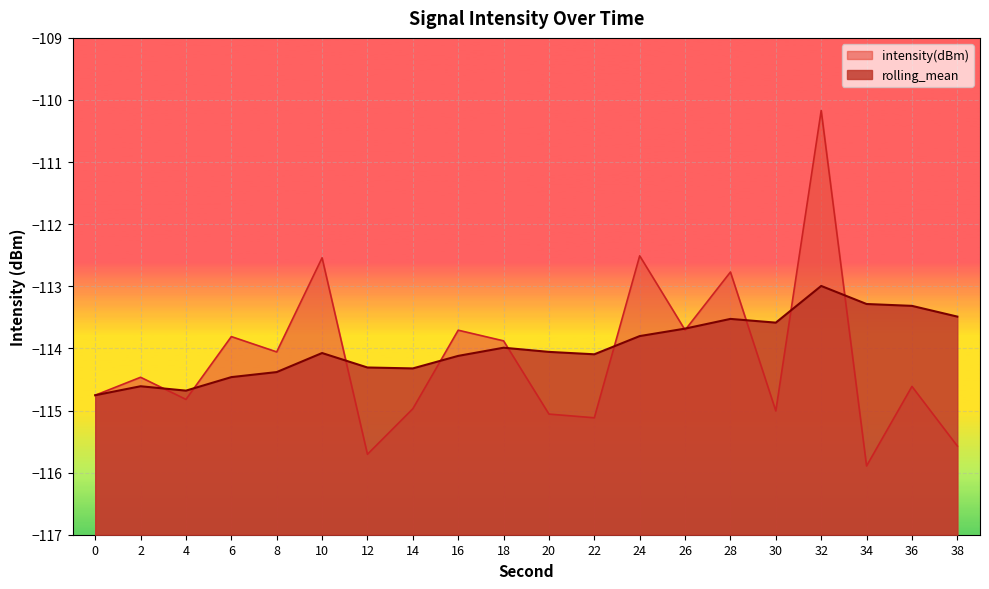

The rolling_mean series shows -47.1 at 16. True or false?

False